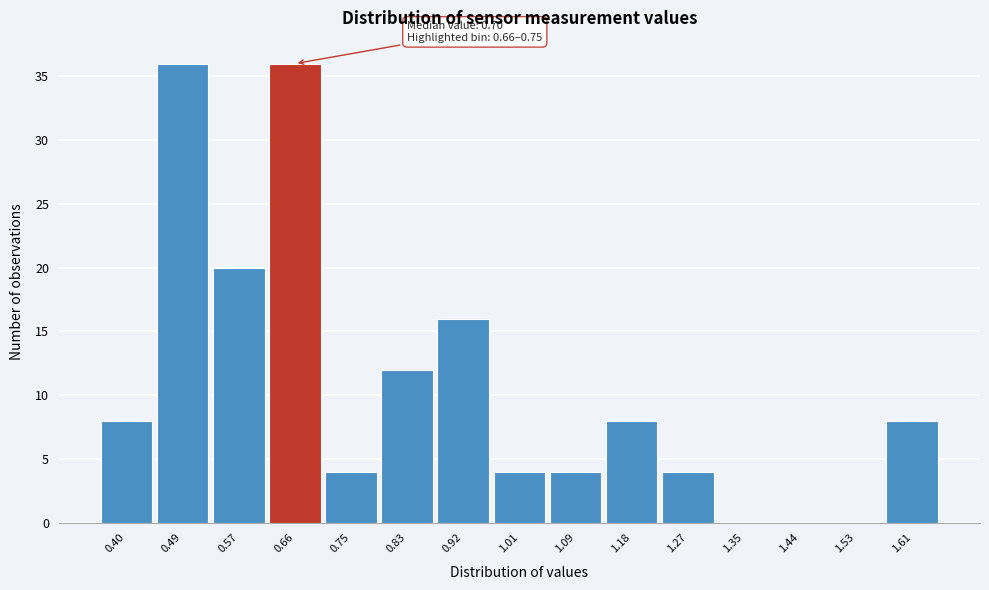

Reading right to left, list all the values displayed in this chart.

1.61=8	1.53=0	1.44=0	1.35=0	1.27=4	1.18=8	1.09=4	1.01=4	0.92=16	0.83=12	0.75=4	0.66=36	0.57=20	0.49=36	0.40=8